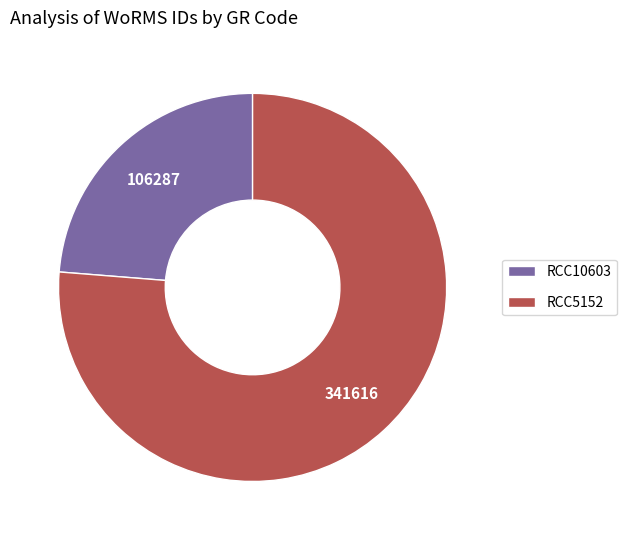

Between RCC10603 and RCC5152, which is larger?

RCC5152